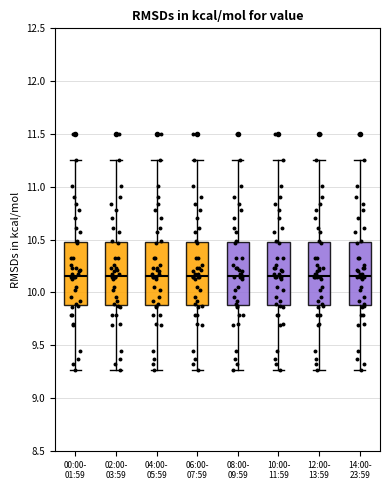

Reading left to right, transcribe this box plot: for each box, give where its median line is, the range the box spans, and where its two whiskers end, as read against the y-axis. The values are not printed on the chart, so give them approximately, as read against the axis.

00:00- 01:59: median 10.15, box 9.90 to 10.50, whiskers 9.25 to 11.25
02:00- 03:59: median 10.15, box 9.90 to 10.50, whiskers 9.25 to 11.25
04:00- 05:59: median 10.15, box 9.90 to 10.50, whiskers 9.25 to 11.25
06:00- 07:59: median 10.15, box 9.90 to 10.50, whiskers 9.25 to 11.25
08:00- 09:59: median 10.15, box 9.90 to 10.50, whiskers 9.25 to 11.25
10:00- 11:59: median 10.15, box 9.90 to 10.50, whiskers 9.25 to 11.25
12:00- 13:59: median 10.15, box 9.90 to 10.50, whiskers 9.25 to 11.25
14:00- 23:59: median 10.15, box 9.90 to 10.50, whiskers 9.25 to 11.25